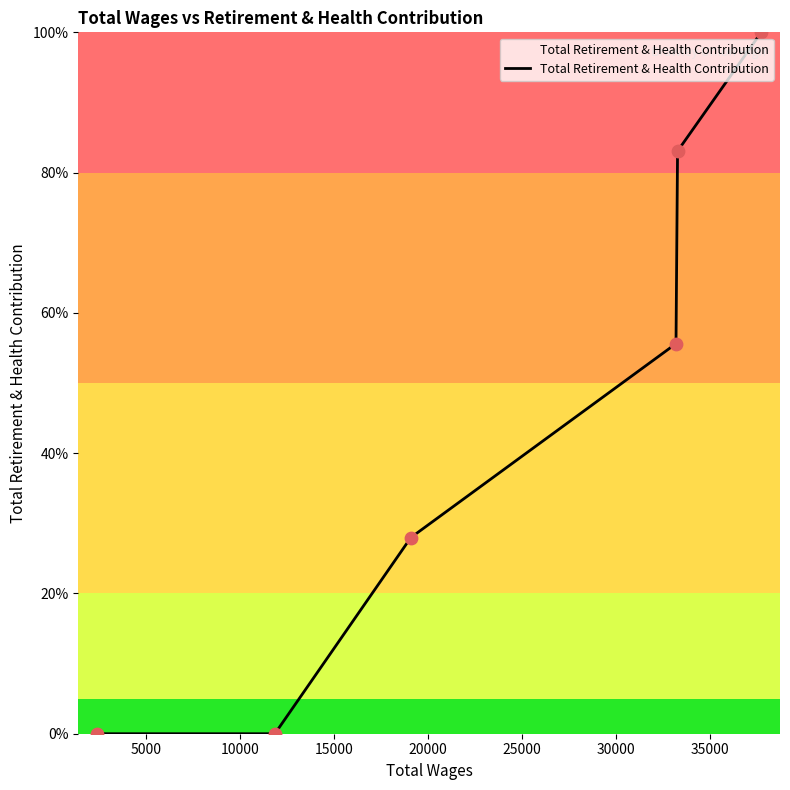

True or false: the data has more than 2 interior local peaks.

False